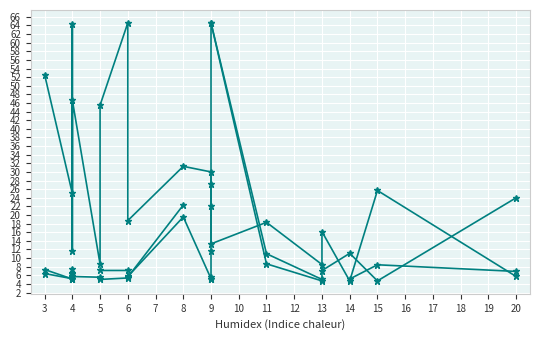

True or false: P¿i~/uj has a value of 11.9 at 17.

False